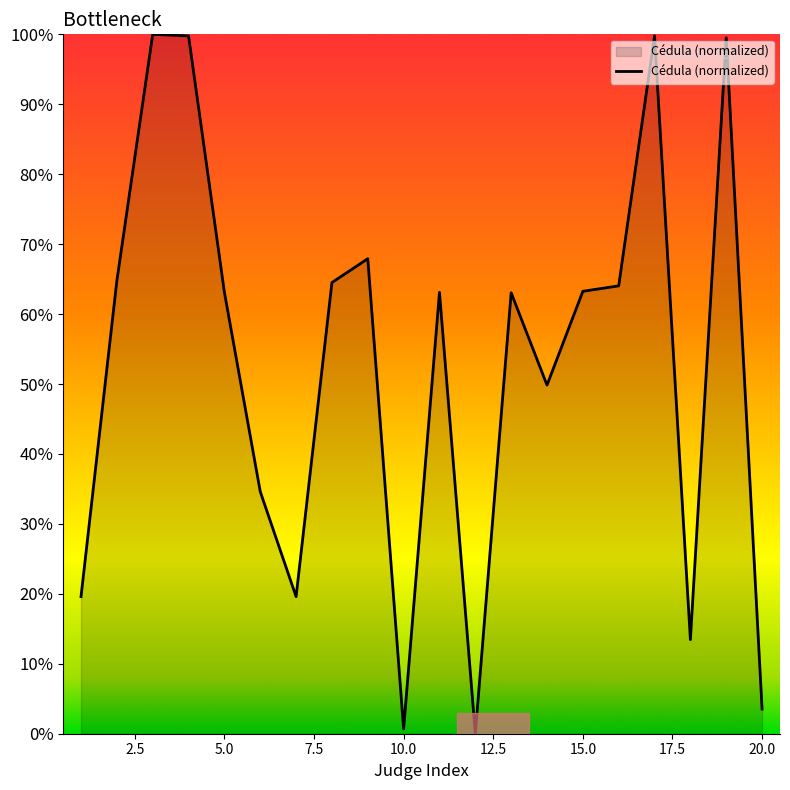

What is the greatest value displayed?

100.0